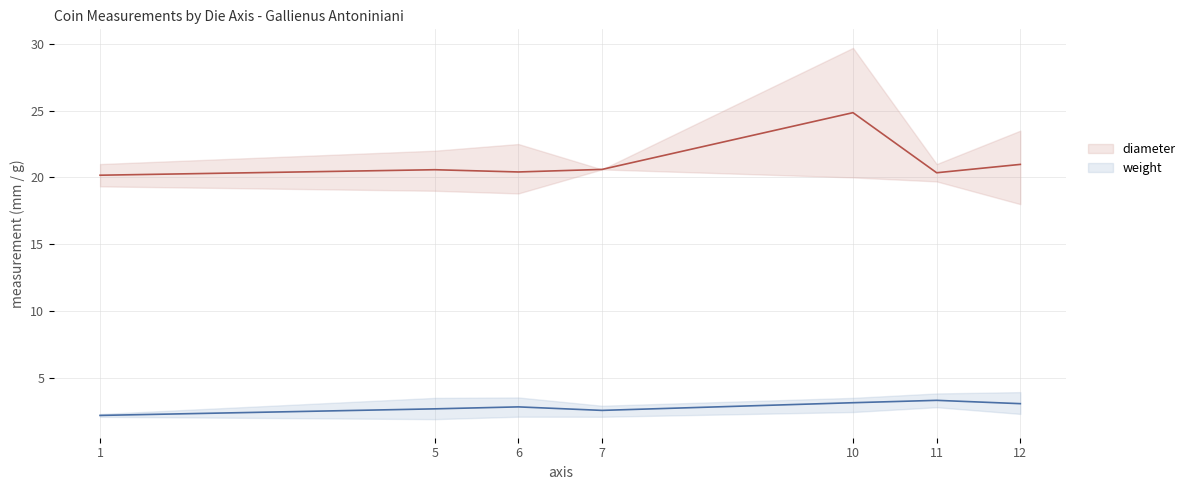

Does the chart display data point markers on the line(s)?

No